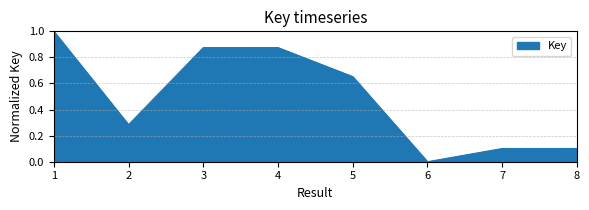

At which category does the chart reach its minimum across all series?

6